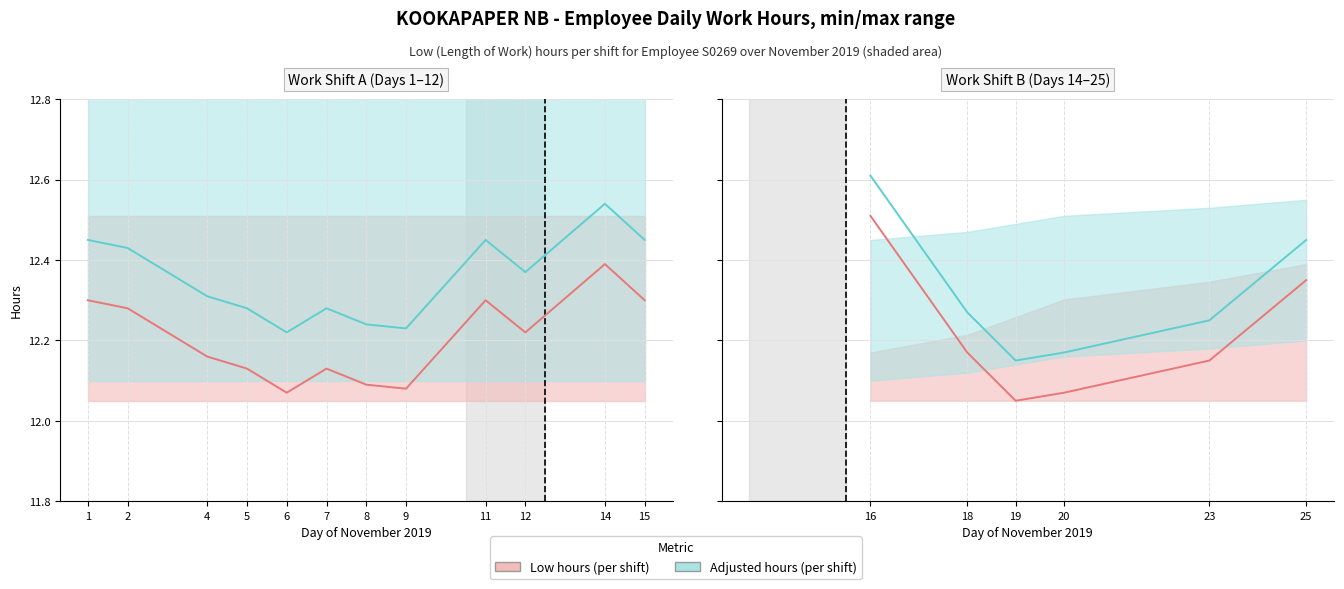

True or false: Adjusted hours has more than 0 interior local peaks.

False